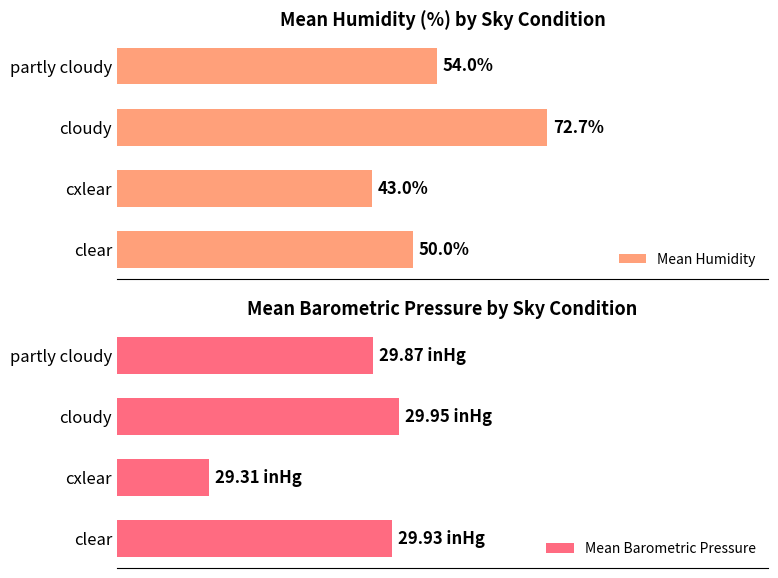

How many values in the Mean Humidity series exceed 54?

1